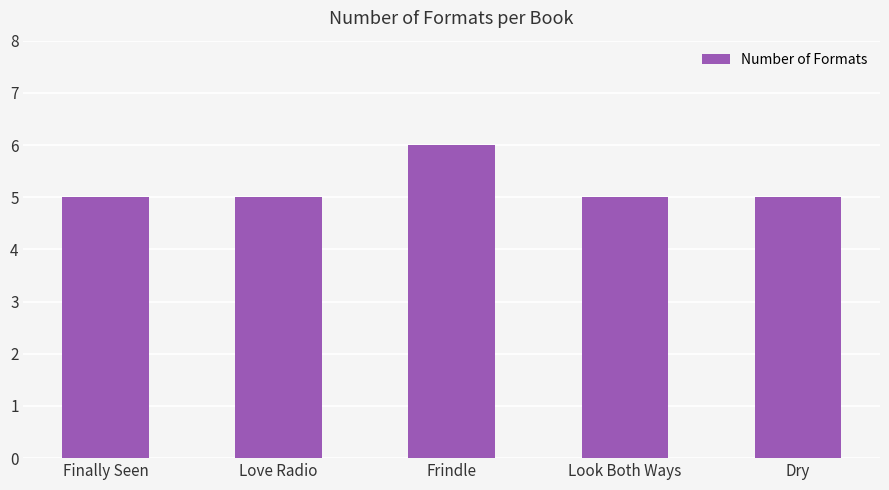

Reading left to right, list all the values displayed in this chart.

Finally Seen=5	Love Radio=5	Frindle=6	Look Both Ways=5	Dry=5